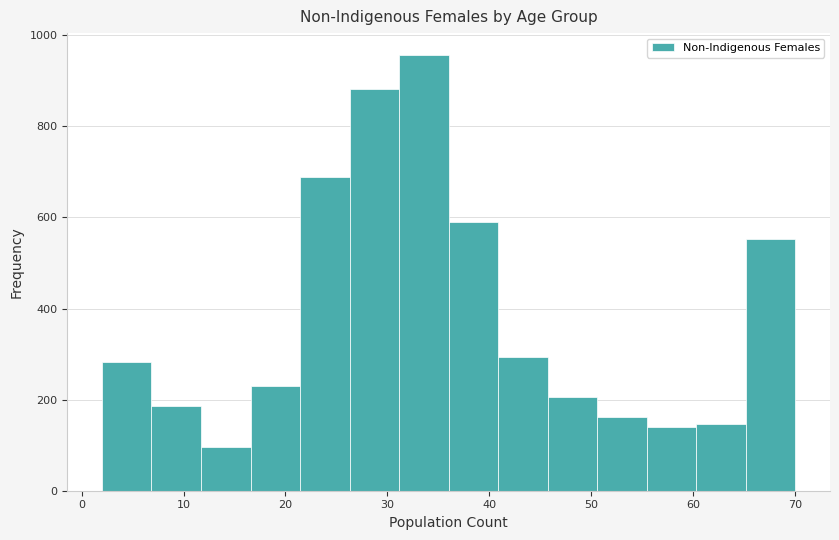

Reading left to right, list every bar in this chart as the range it spans on the x-axis followed by its height. Neither the bar edges nor the heights are printed on the chart, so give them approximately, as read against the axes.

2 to 7: 280
7 to 12: 180
12 to 17: 100
17 to 21: 240
21 to 26: 680
26 to 31: 880
31 to 36: 960
36 to 41: 580
41 to 46: 300
46 to 51: 200
51 to 55: 160
55 to 60: 140
60 to 65: 140
65 to 70: 560